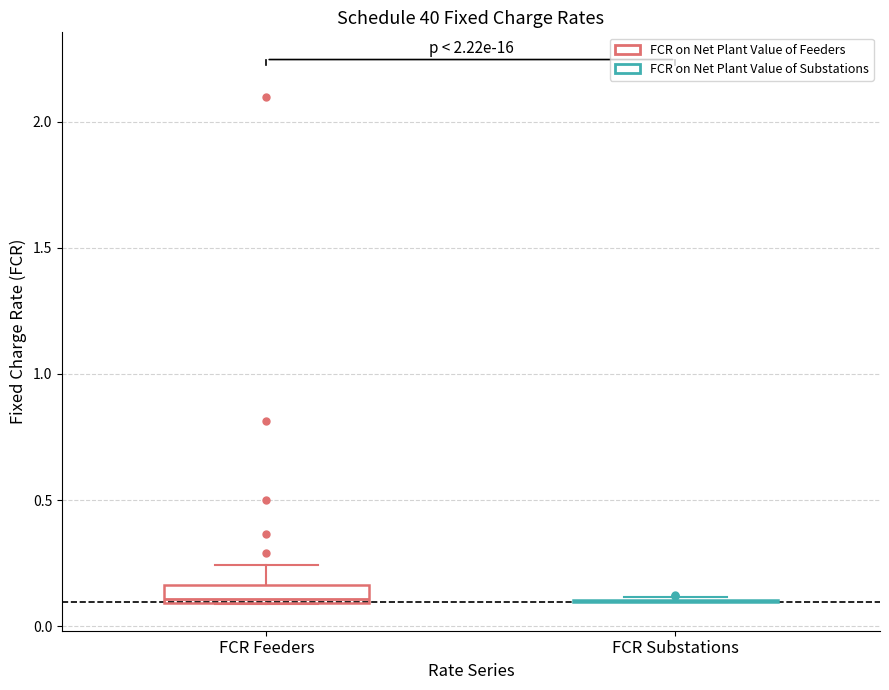

Which box is the tallest, from its lower edge to its upper edge?

FCR Feeders